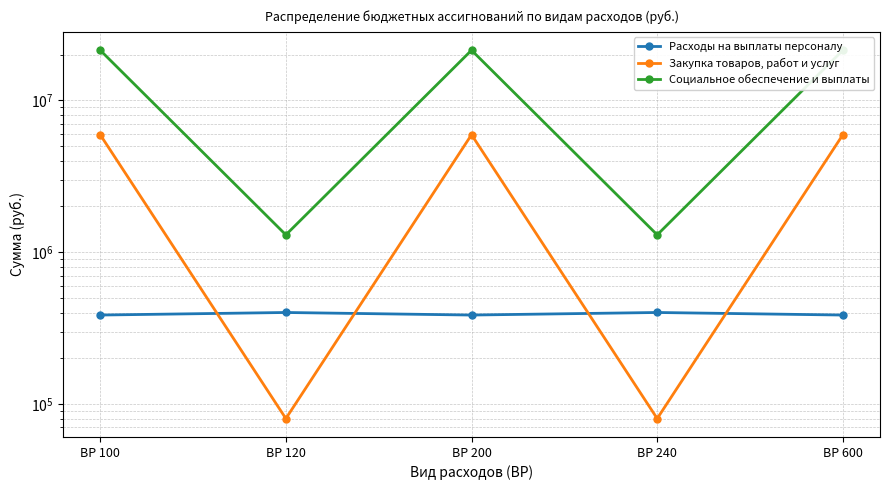

True or false: Закупка товаров, работ и услуг and Расходы на выплаты персоналу intersect in this chart.

True